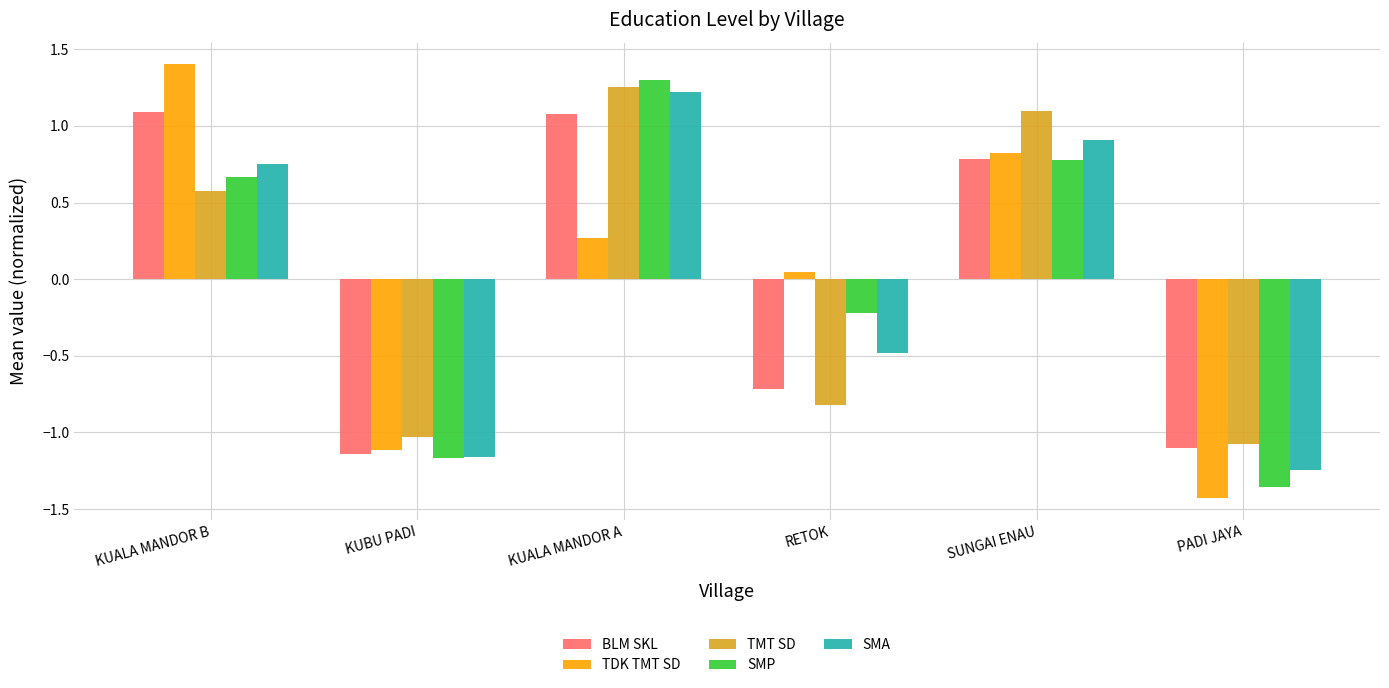

How many bars are there in each group?

5